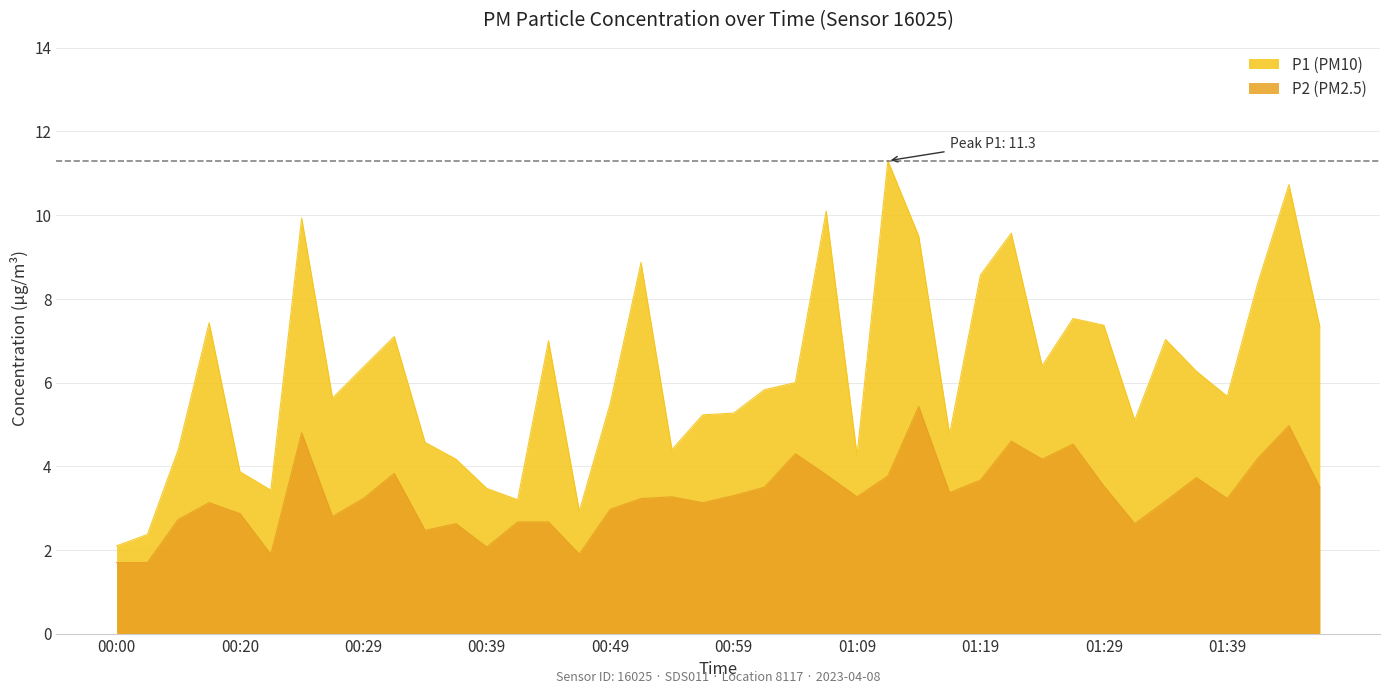

What is the minimum value for P2?

1.7